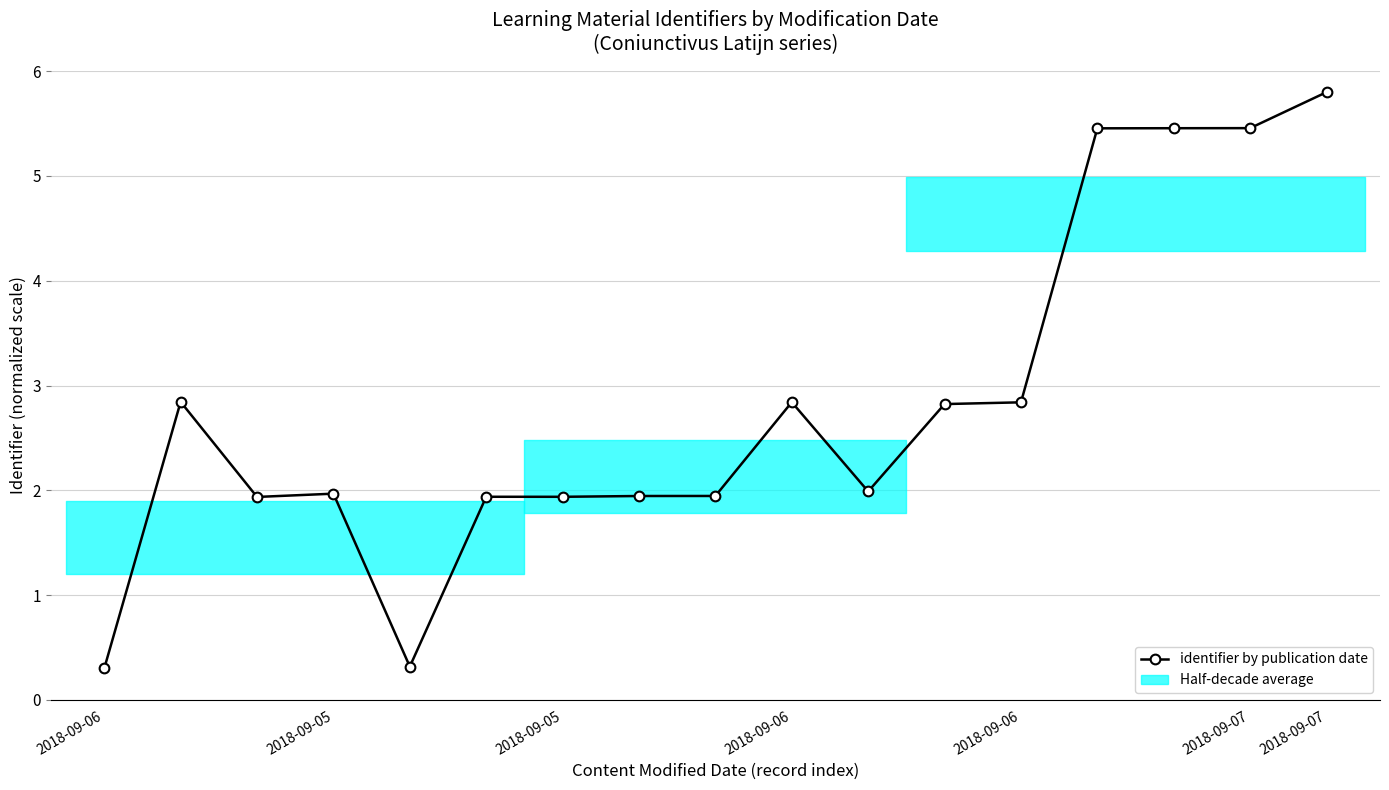

At which category does the chart reach its peak across all series?

2018-09-07